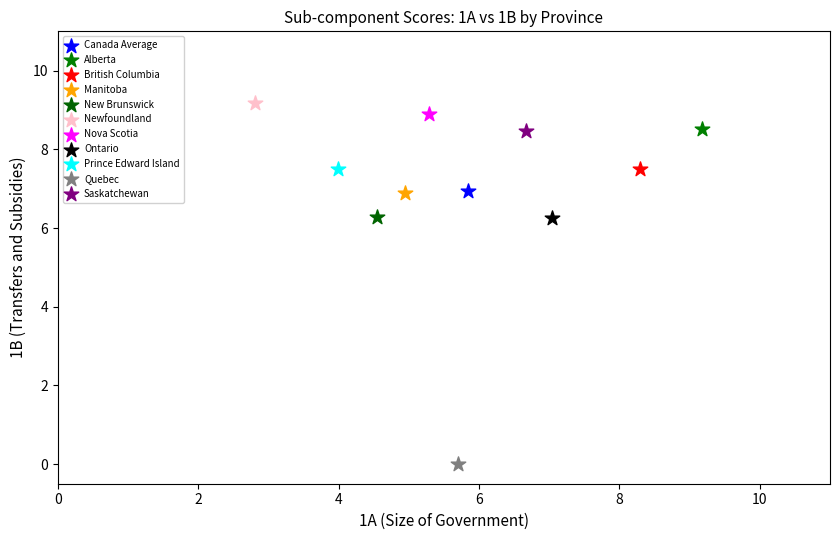

What are all the series names shown in the legend?

Canada Average, Alberta, British Columbia, Manitoba, New Brunswick, Newfoundland, Nova Scotia, Ontario, Prince Edward Island, Quebec, Saskatchewan